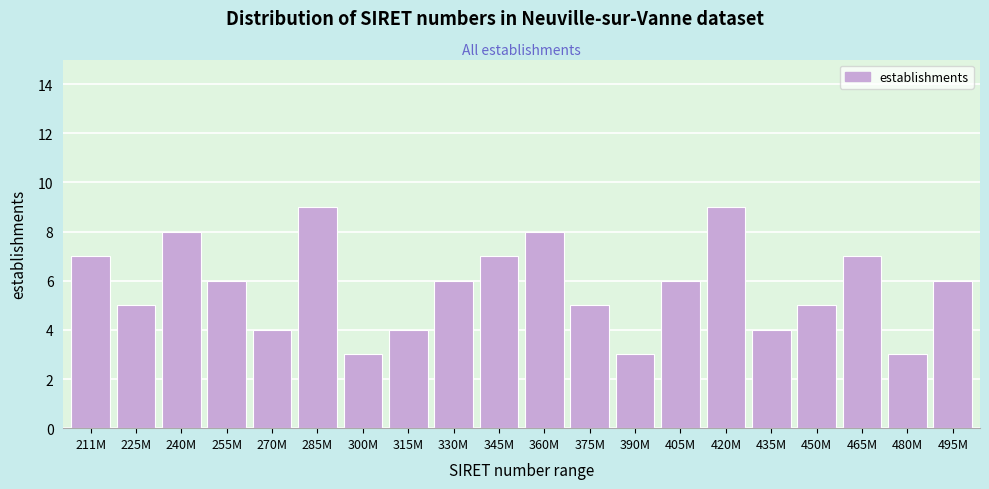

Reading left to right, what are all the values shown in this chart?

7	5	8	6	4	9	3	4	6	7	8	5	3	6	9	4	5	7	3	6